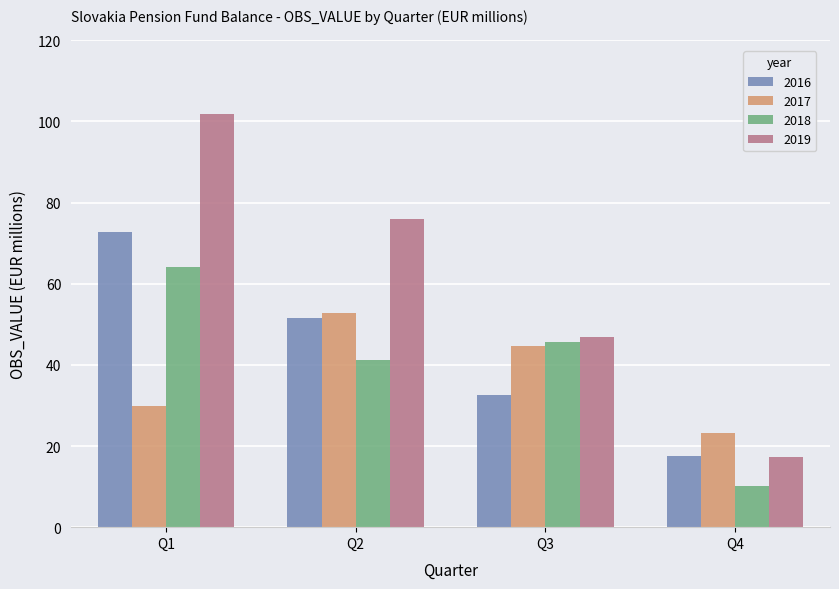

What is the approximate value of 2017 at Q3?

44.6